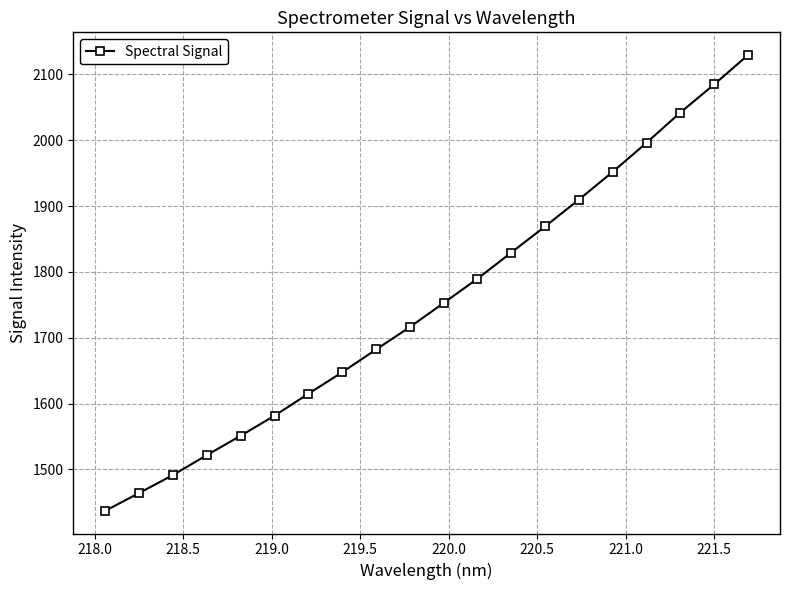

What is the greatest value displayed?

2129.2